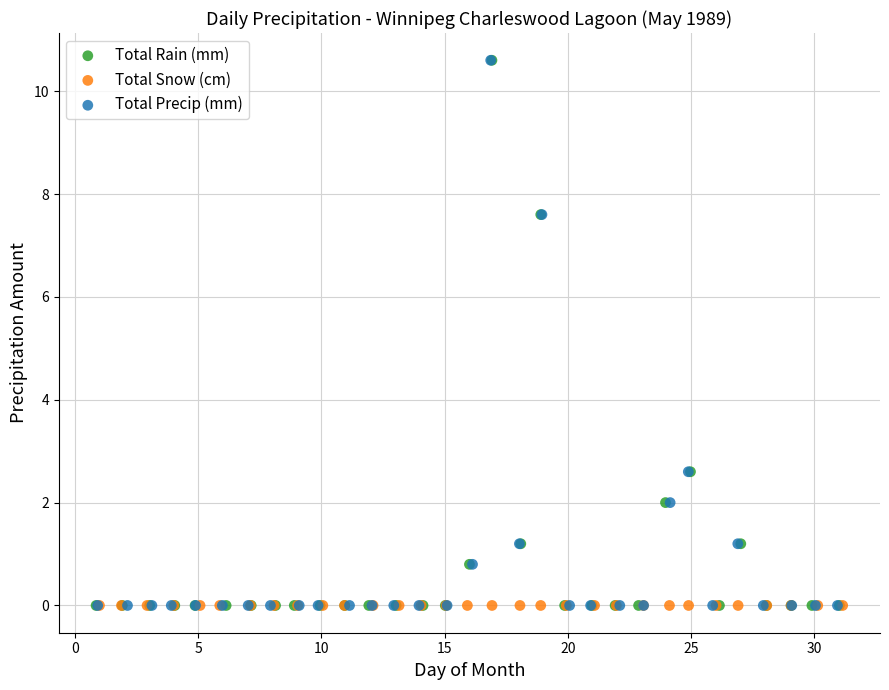

What are all the series names shown in the legend?

Total Rain (mm), Total Snow (cm), Total Precip (mm)